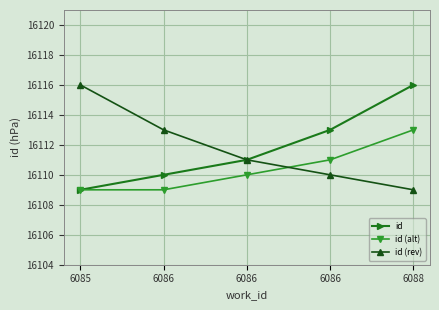

True or false: id and id (rev) intersect in this chart.

False